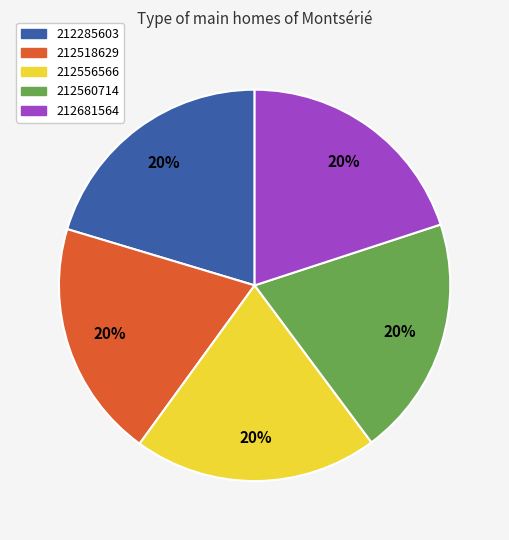

Do 212518629 and 212285603 together represent more than half of the pie?

No